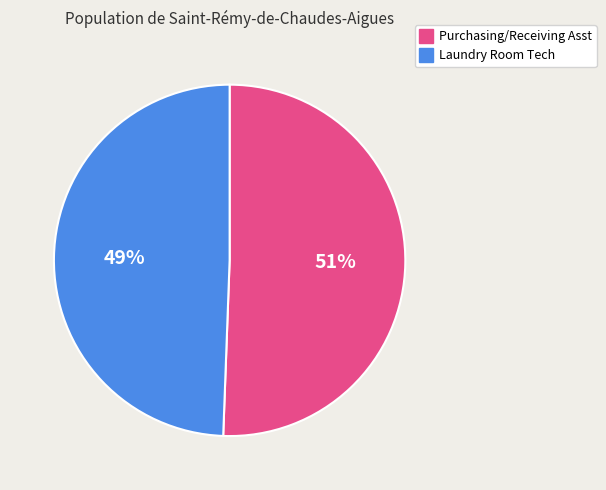

How many segments does this pie chart have?

2